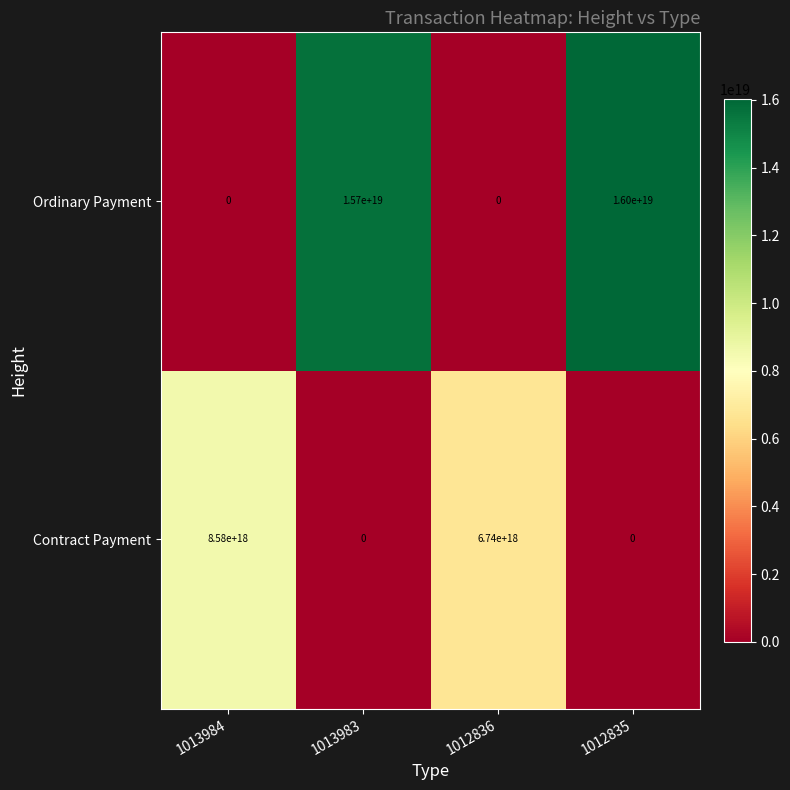

At 1012835, list the series in order from largest to smallest.

Ordinary Payment, Contract Payment